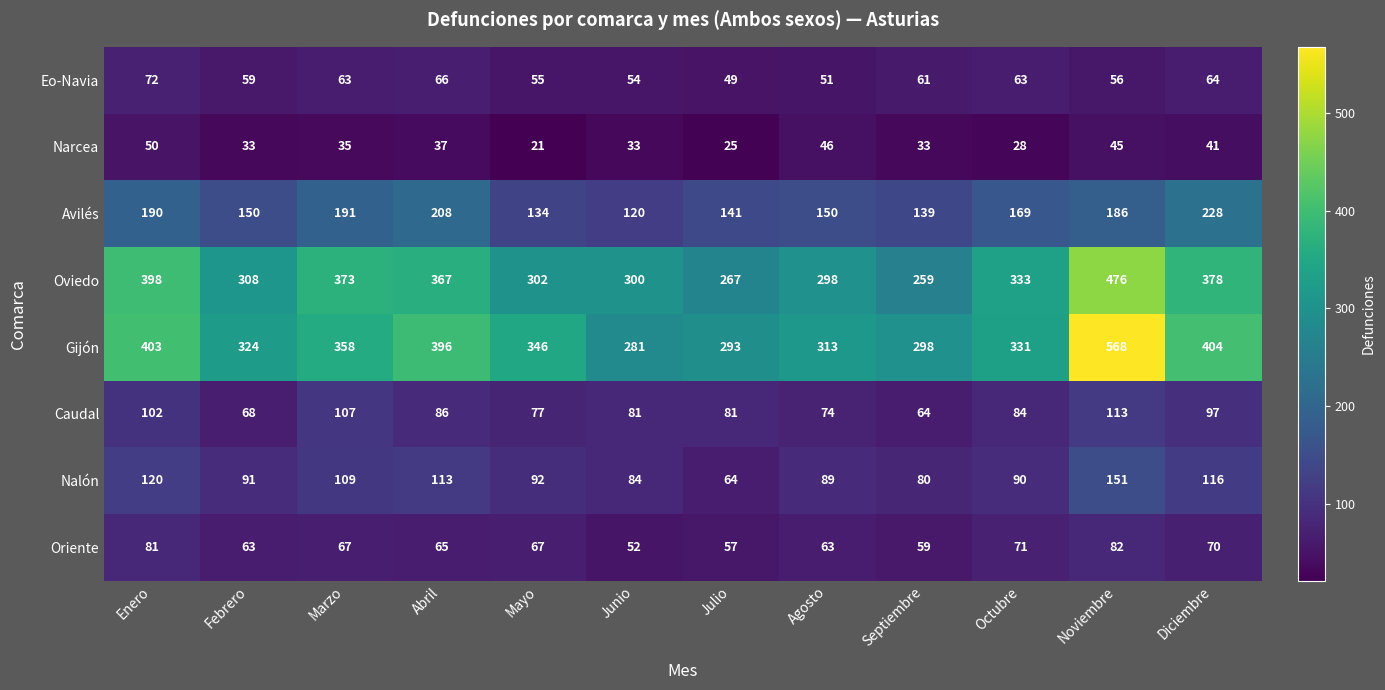

What is the total value across all series at Abril?

1338